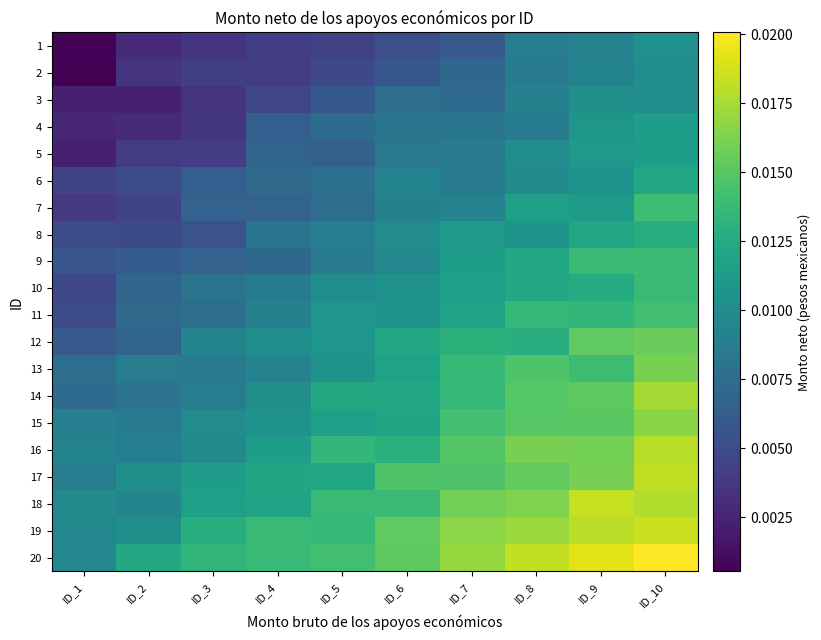

Which category has the lowest value across all series?

ID_1